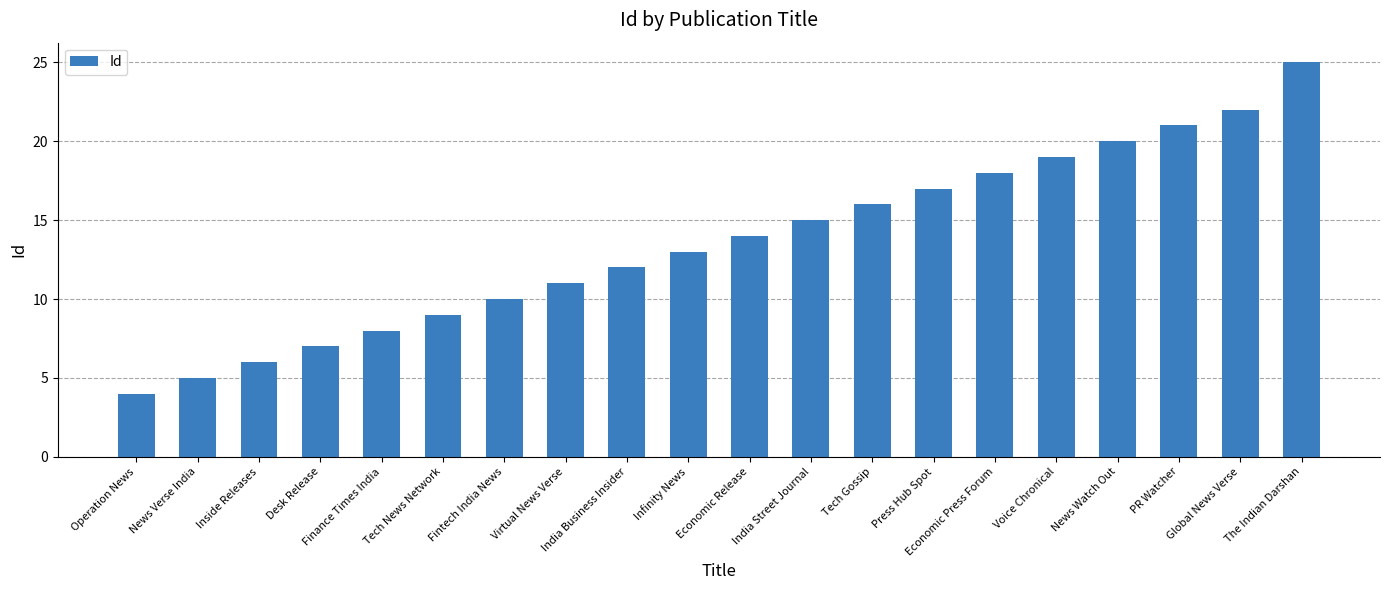

Rank the categories by value from highest to lowest.

The Indian Darshan, Global News Verse, PR Watcher, News Watch Out, Voice Chronical, Economic Press Forum, Press Hub Spot, Tech Gossip, India Street Journal, Economic Release, Infinity News, India Business Insider, Virtual News Verse, Fintech India News, Tech News Network, Finance Times India, Desk Release, Inside Releases, News Verse India, Operation News